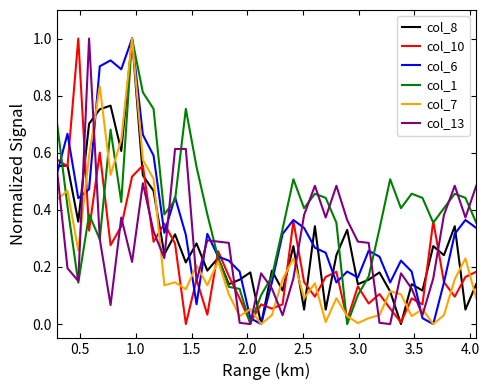

Which series has the largest total across all categories?

col_1